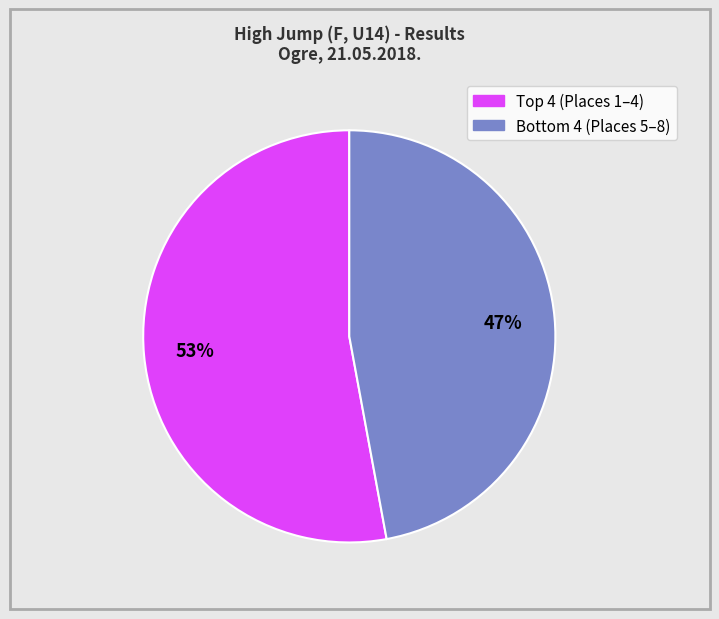

To the nearest percent, what is the difference between the largest and smallest slice percentages?

6%